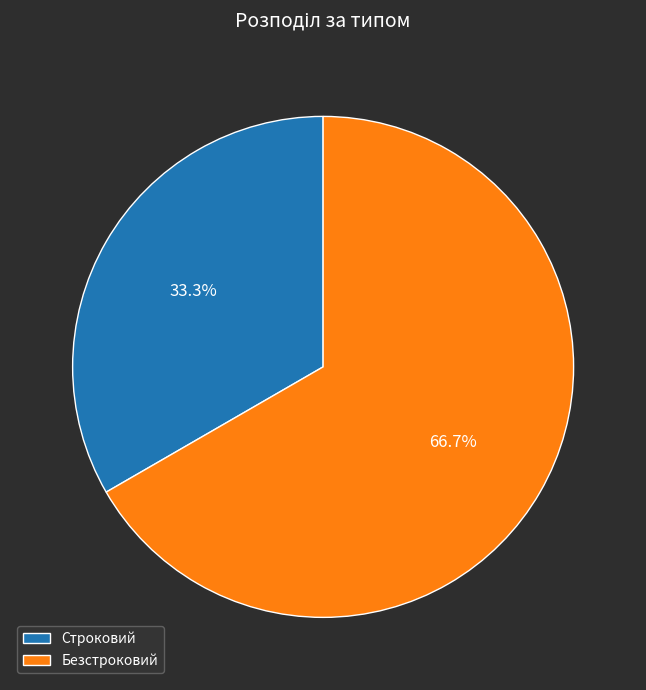

Rank the categories by value from highest to lowest.

Безстроковий, Строковий